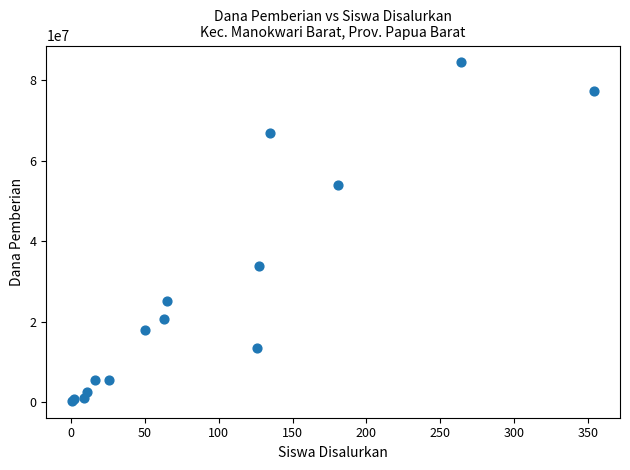

What Y value in the scatter plot is closest to 42375000?

33750000